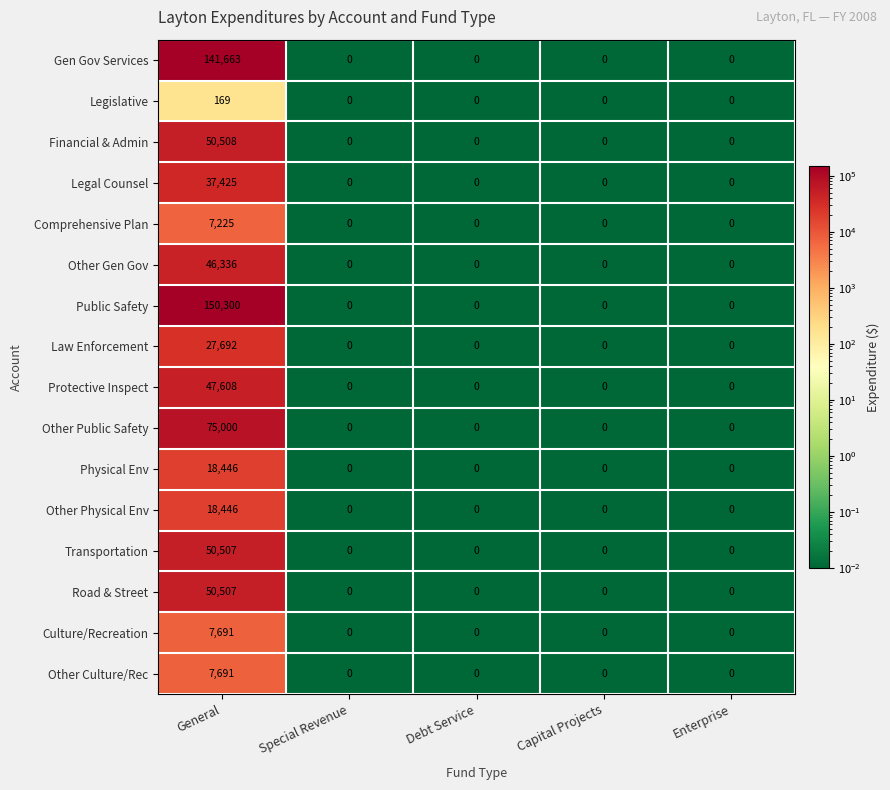

At which category is the sum across all series the highest?

General